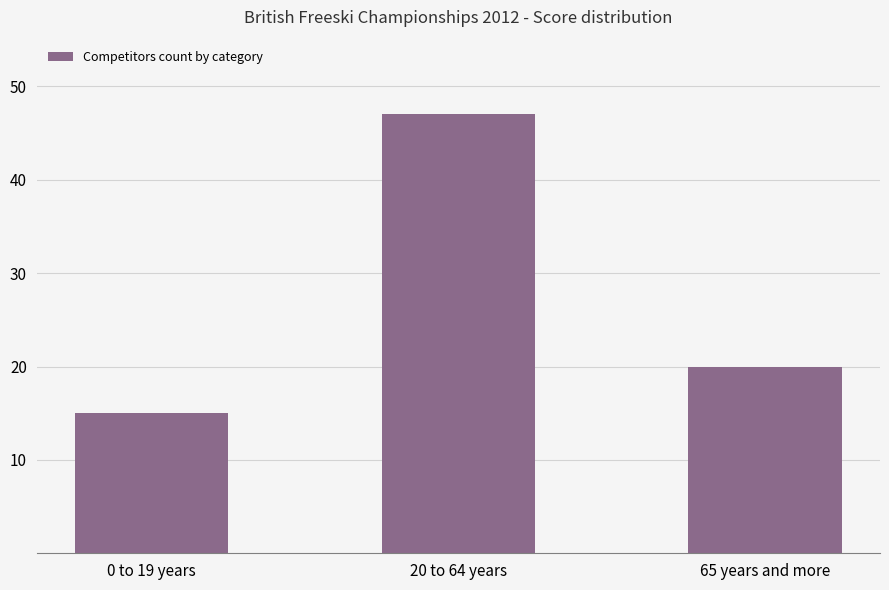

True or false: the data shows 15 at 0 to 19 years.

True